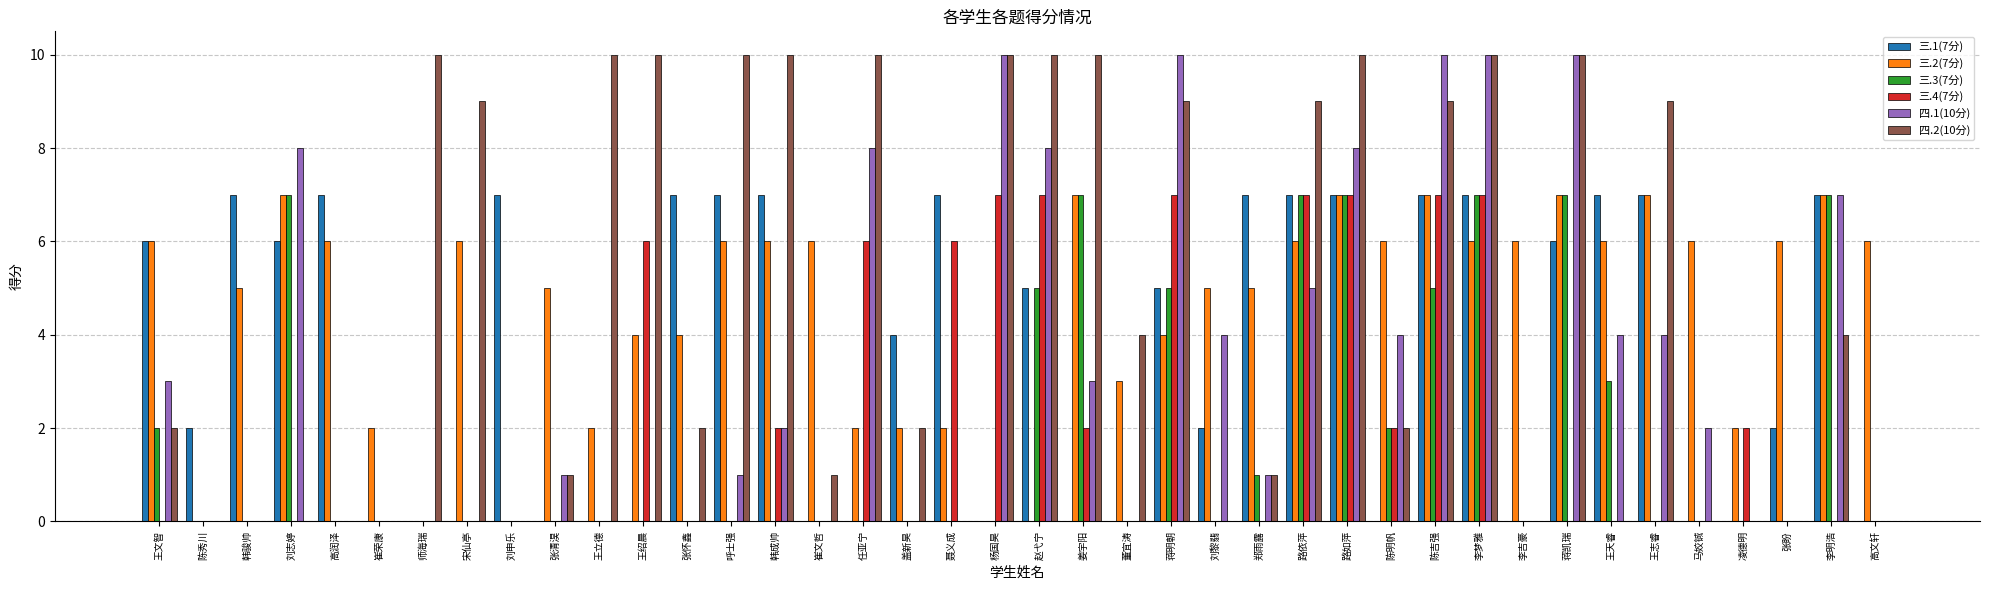

The 四.2(10分) series shows 10 at 李梦雅. True or false?

True